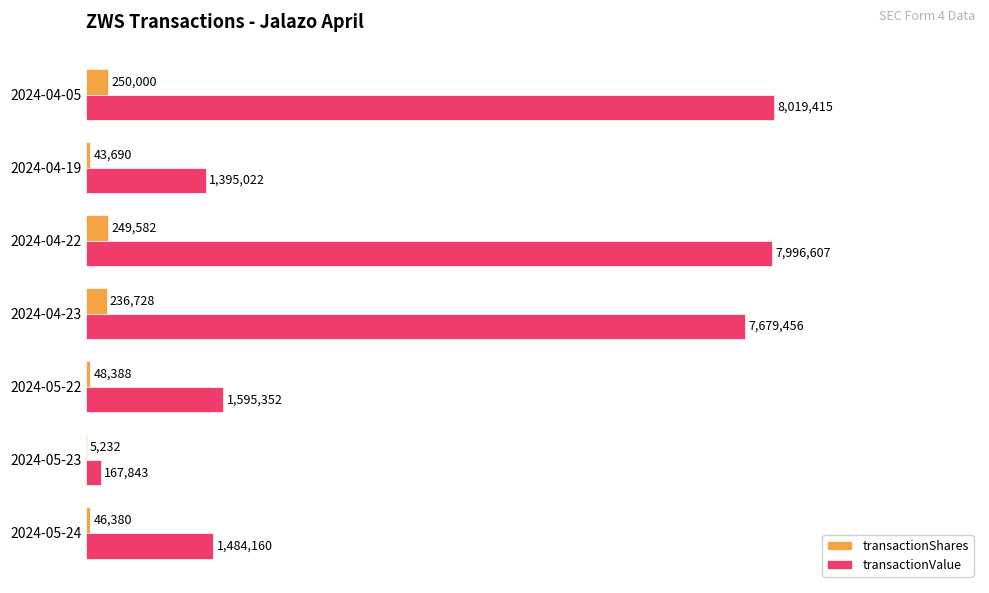

What are all the series names shown in the legend?

transactionShares, transactionValue